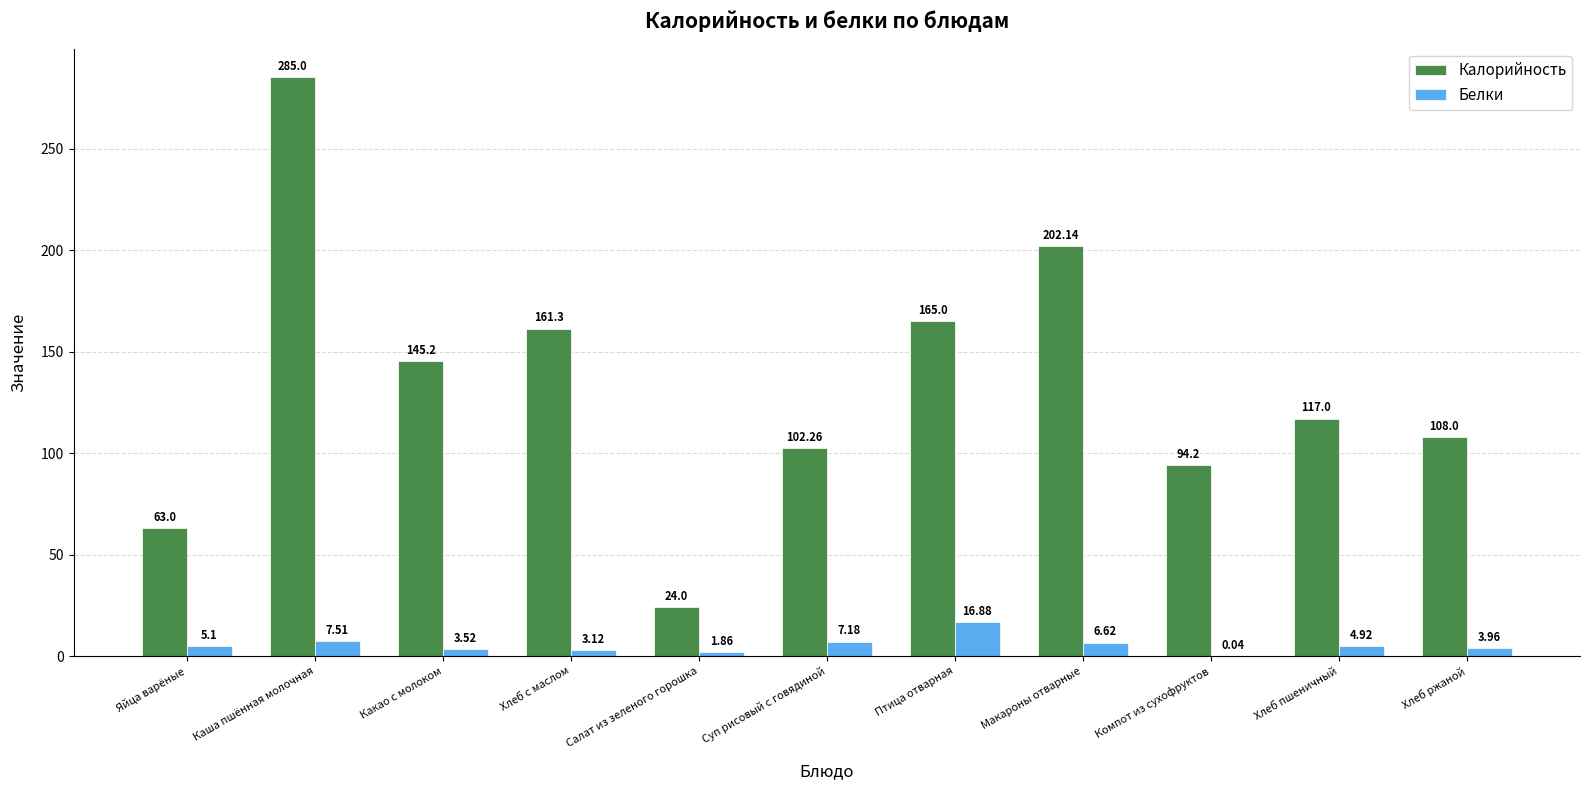

At which label does Белки reach its peak?

Птица отварная